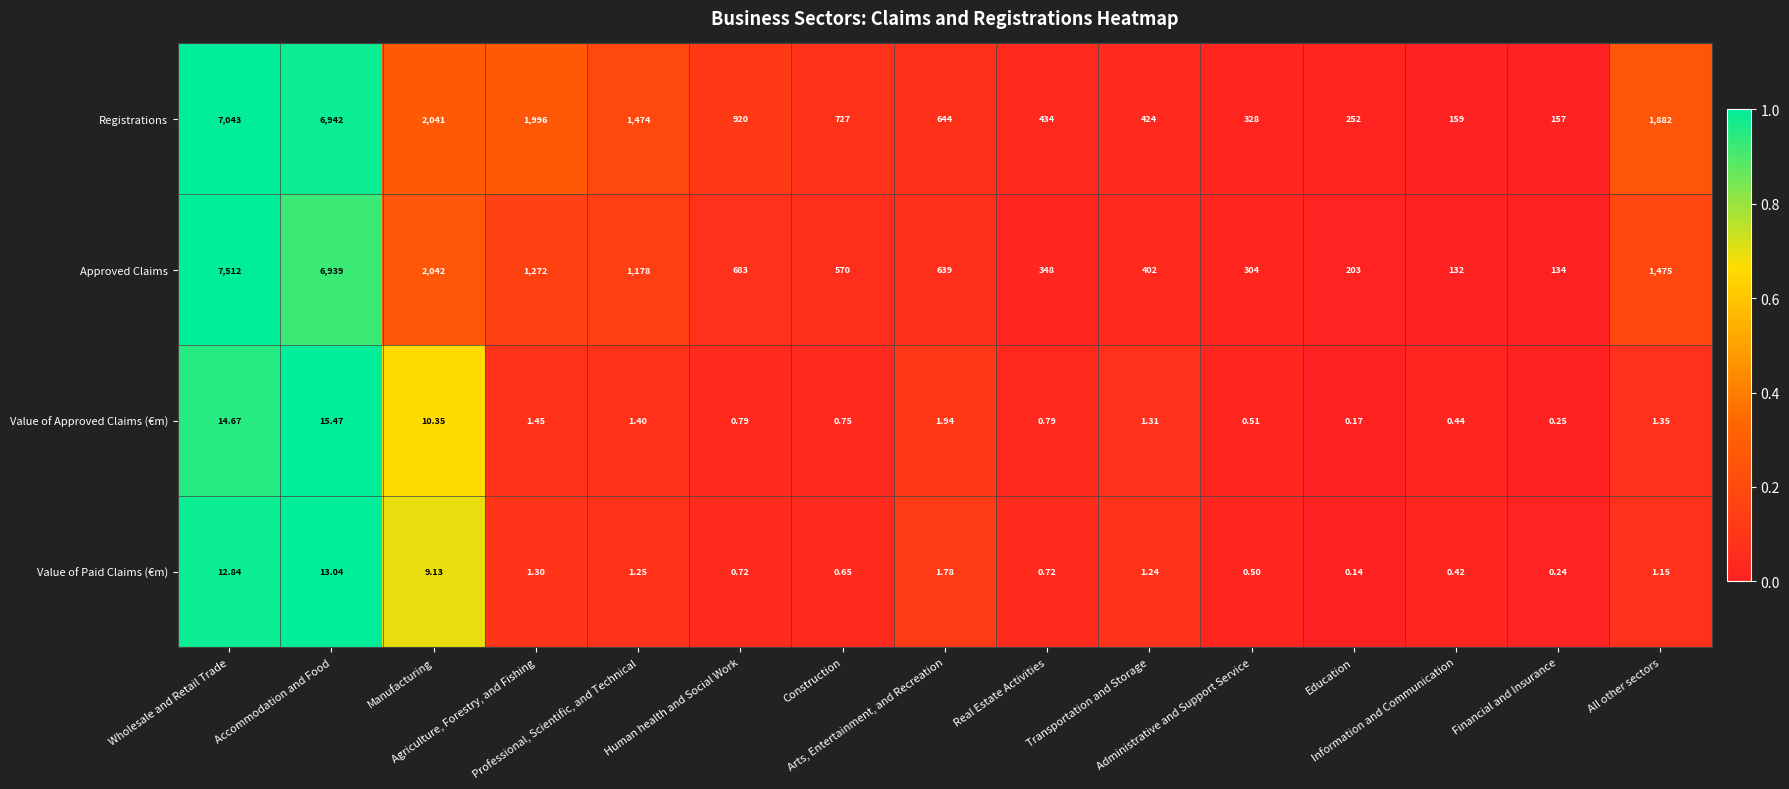

List the series in order of their peak value, lowest first.

Value of Paid Claims (€m), Value of Approved Claims (€m), Registrations, Approved Claims